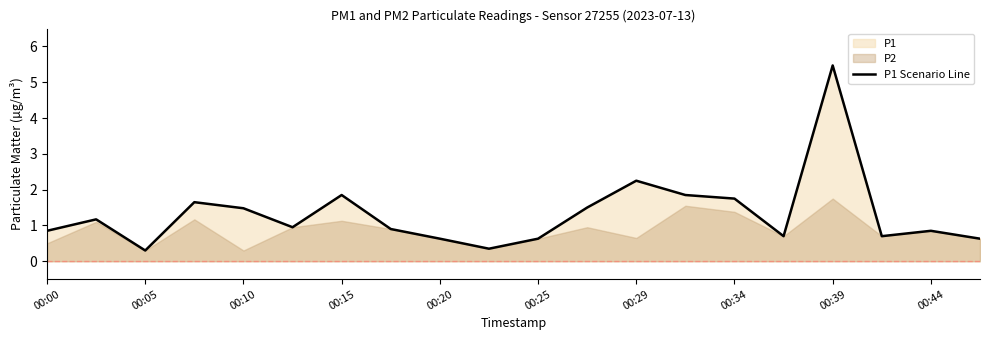

What is the smallest value displayed?

0.3